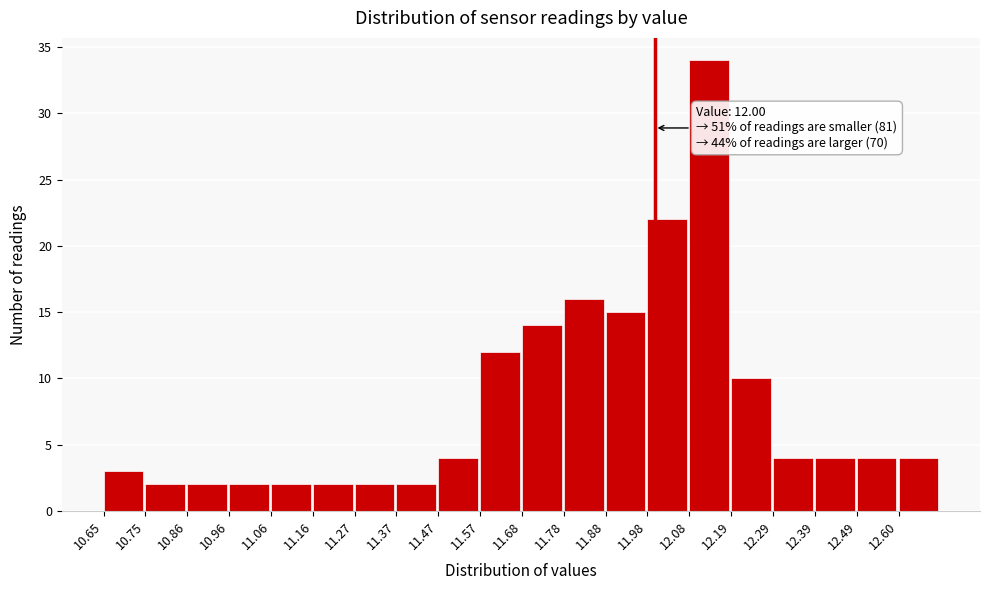

Over which range of the x-axis is the bar tallest?

12.08 to 12.18